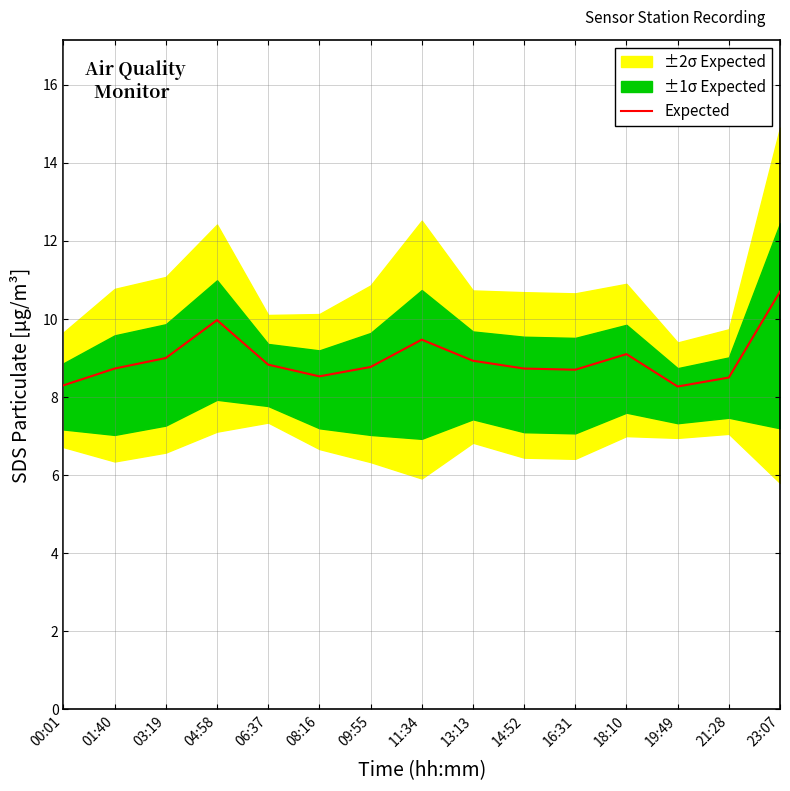

The value at 06:37 is 12.8. True or false?

False